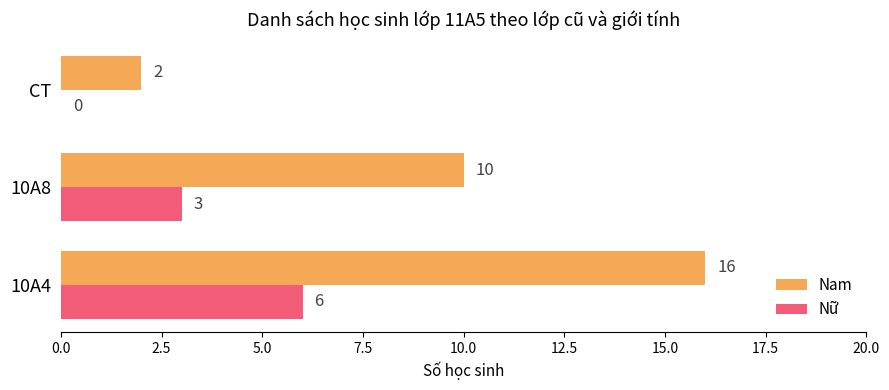

The Nam series shows 2 at CT. True or false?

True